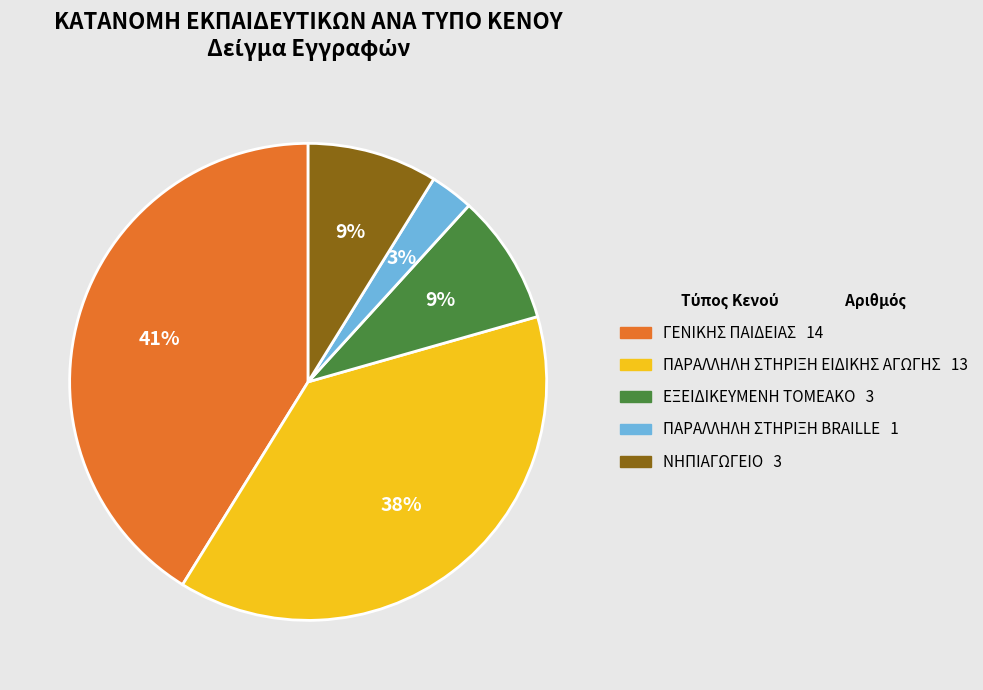

Count the number of slices in the pie.

5